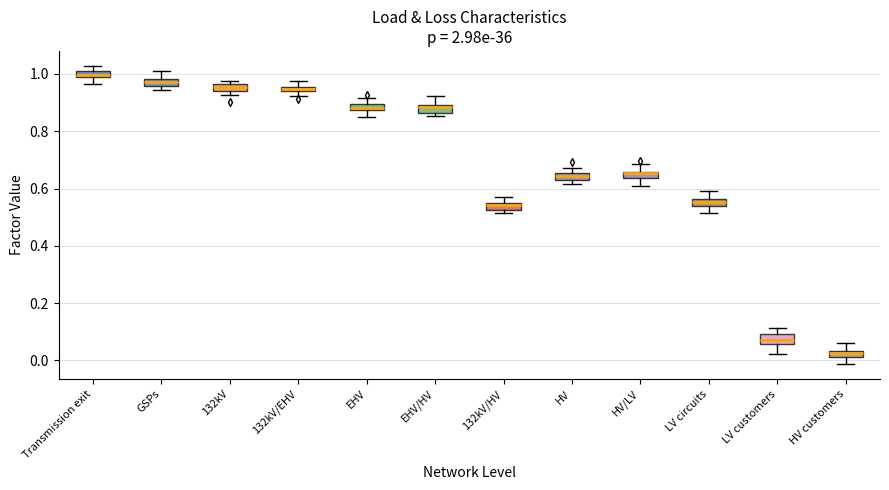

Where does the median line of the box for HV sit on the y-axis? The values are not printed on the chart, so give them approximately, as read against the axis.

0.64